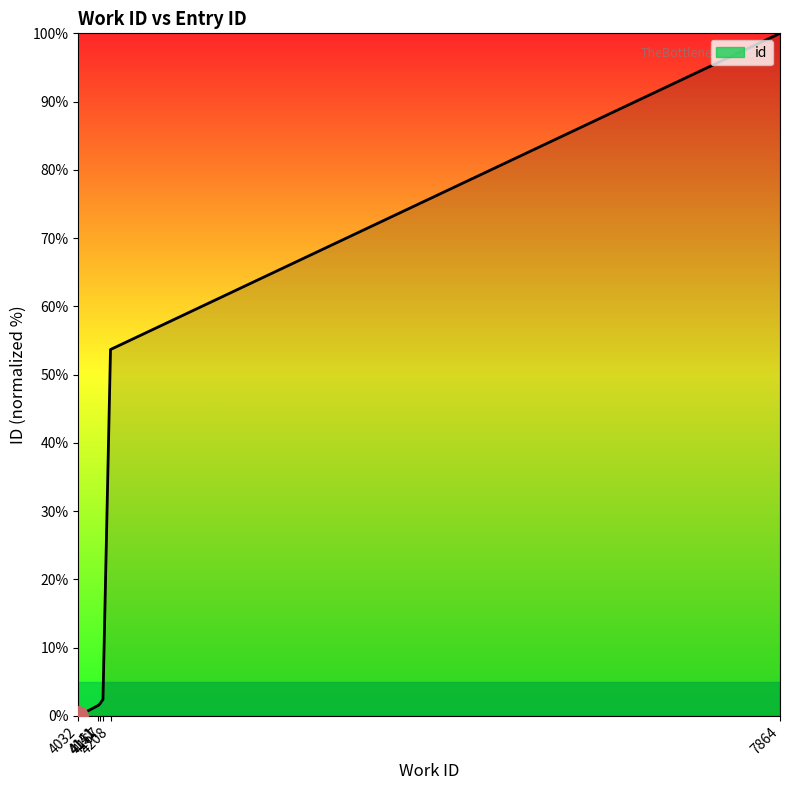

What is the difference between the values at 4151 and 4141?

0.2